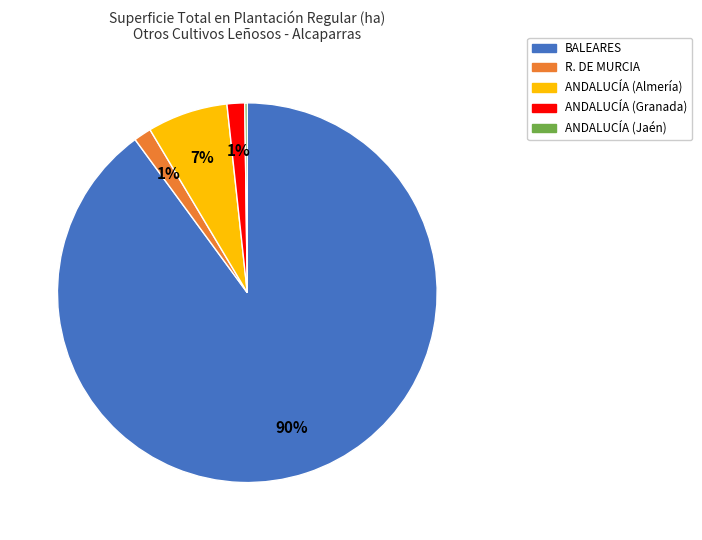

Is the sum of BALEARES and ANDALUCÍA (Almería) greater than half?

Yes